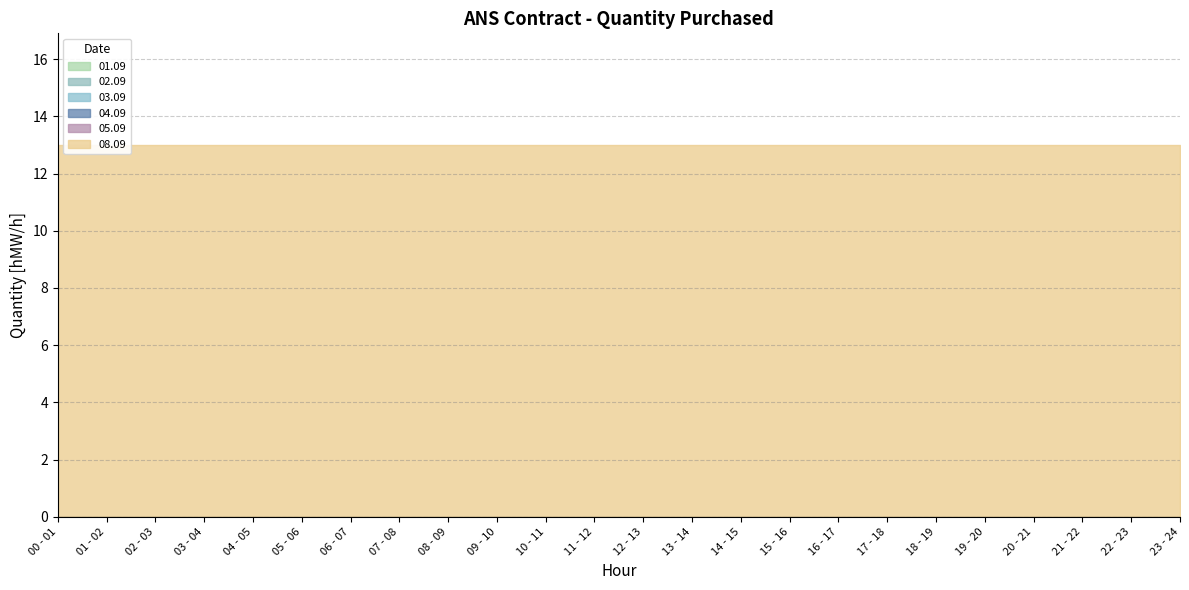

True or false: 01.09 and 03.09 cross at least once.

False